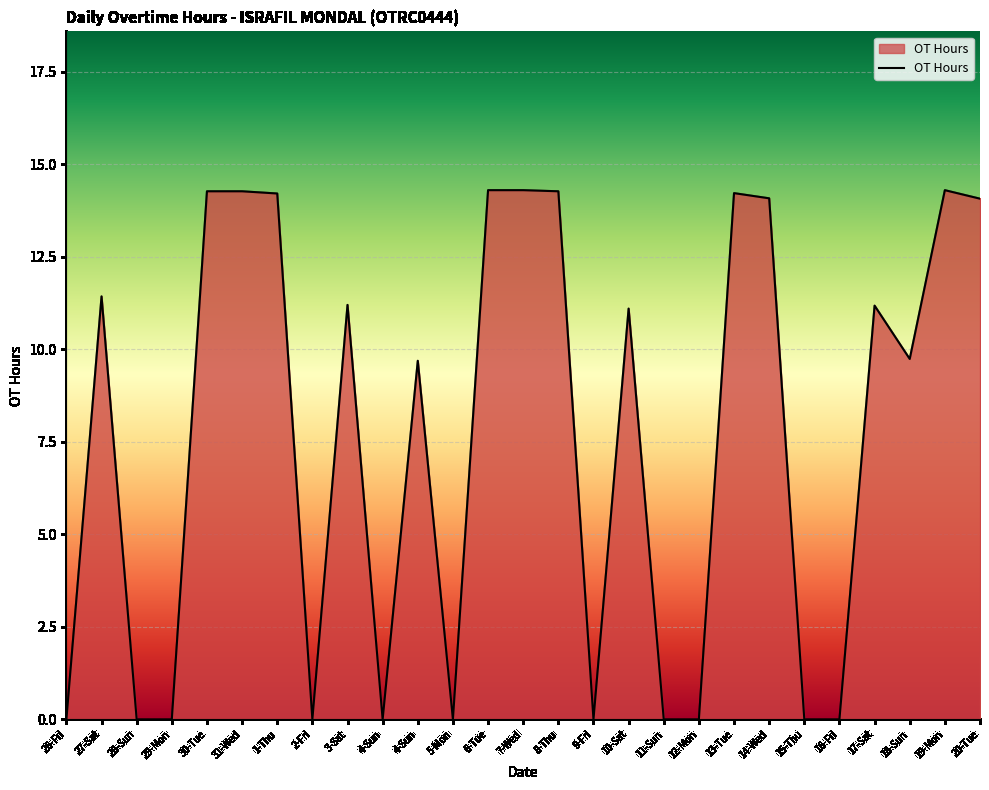

Rank the categories by value from highest to lowest.

6-Tue, 7-Wed, 19-Mon, 30-Tue, 31-Wed, 8-Thu, 13-Tue, 1-Thu, 14-Wed, 20-Tue, 27-Sat, 3-Sat, 17-Sat, 10-Sat, 18-Sun, 4-Sun, 26-Fri, 28-Sun, 29-Mon, 2-Fri, 4-Sun, 5-Mon, 9-Fri, 11-Sun, 12-Mon, 15-Thu, 16-Fri